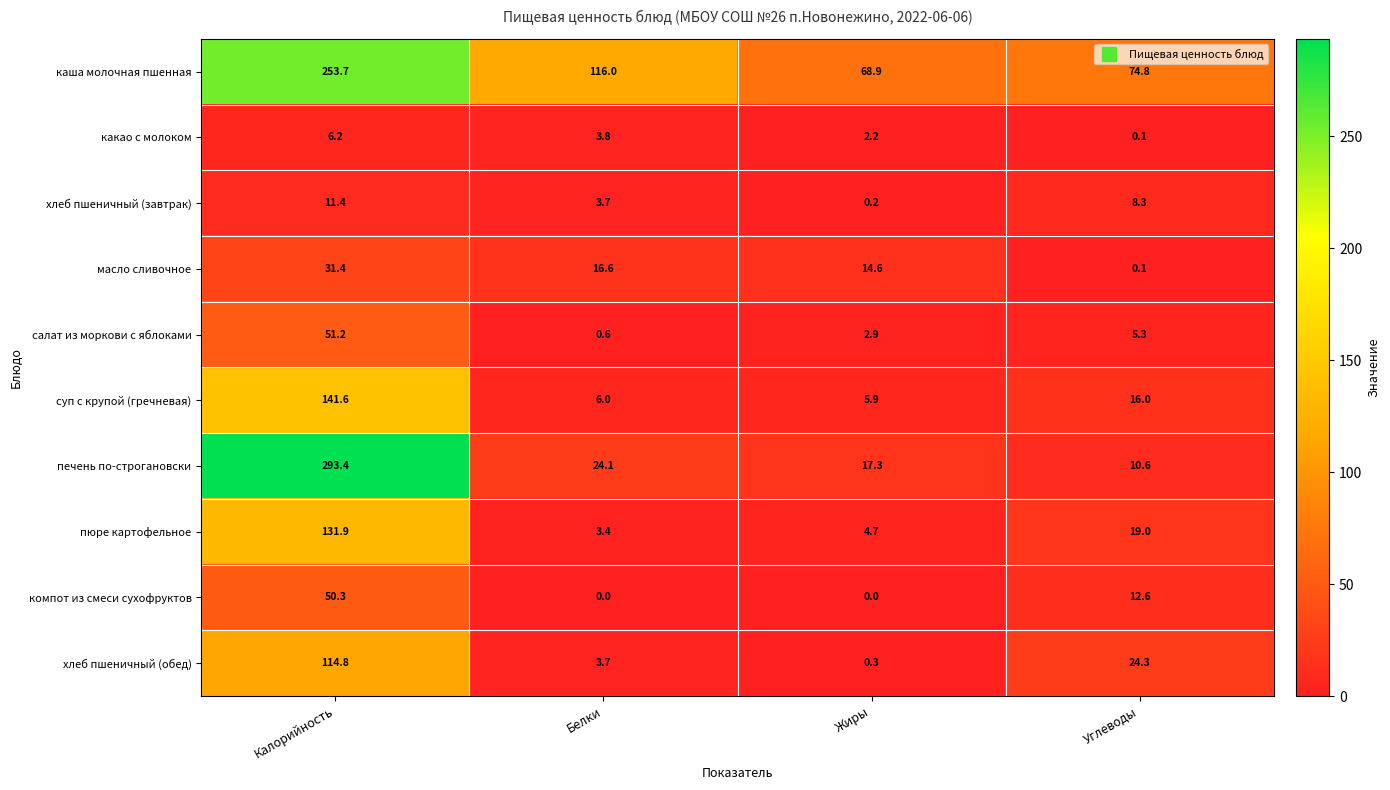

The value of печень по-строгановски at Калорийность is 142.4. True or false?

False